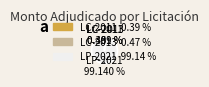

Does any single category account for the majority?

Yes